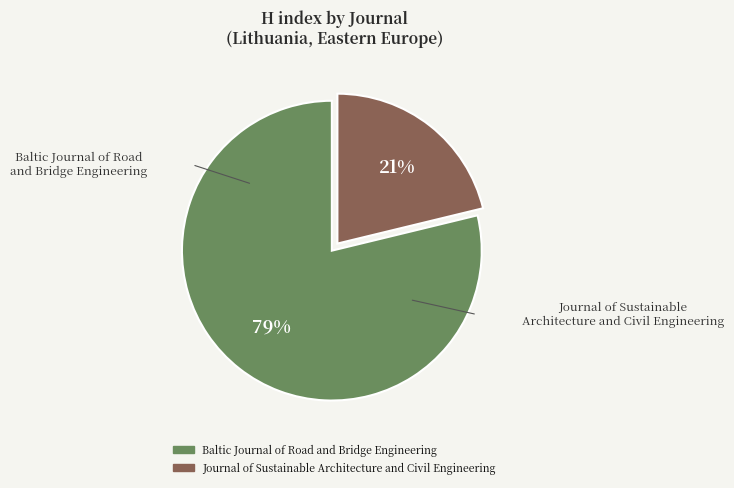

To the nearest percent, what portion does Journal of Sustainable Architecture and Civil Engineering represent?

21%